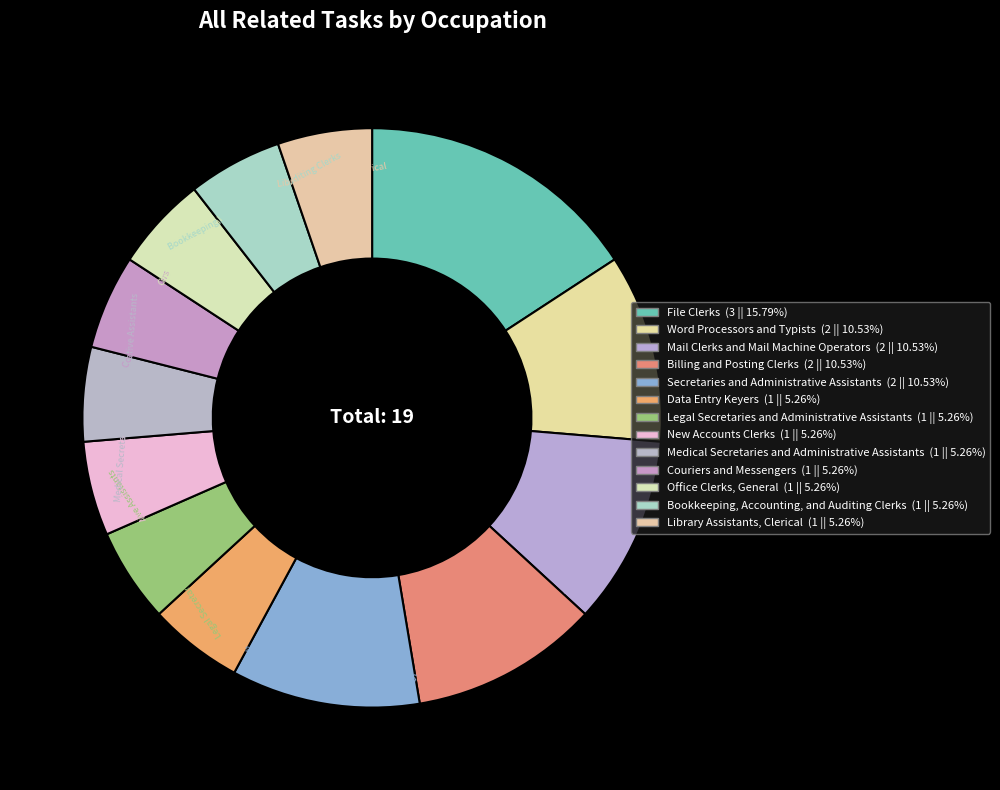

What is the largest slice in the pie chart?

File Clerks